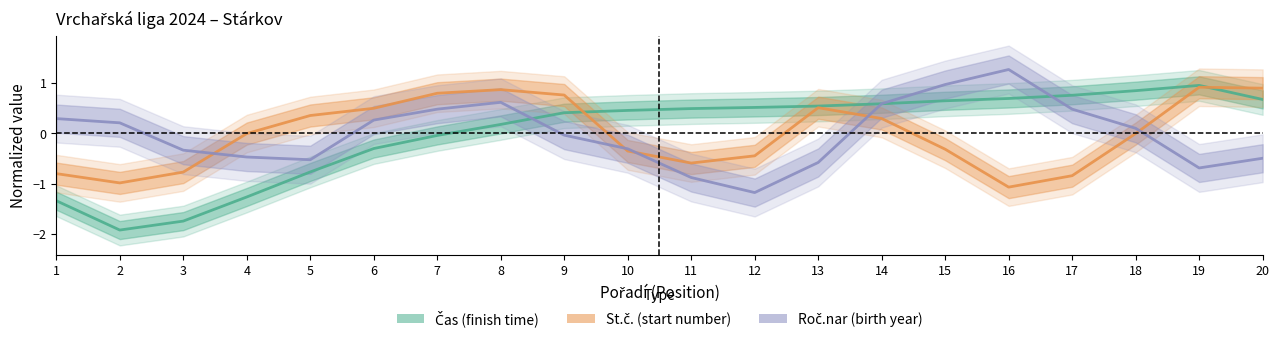

What is the difference between the second highest and minimum values in the Roč.nar (birth year) series?

2.2